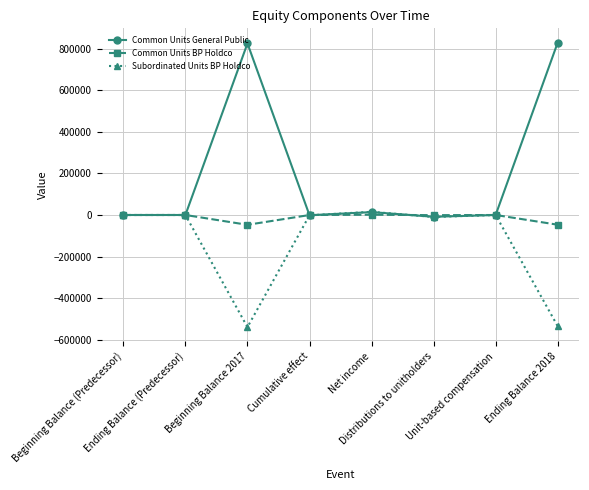

How many values in the Common Units General Public series are below 39?

4